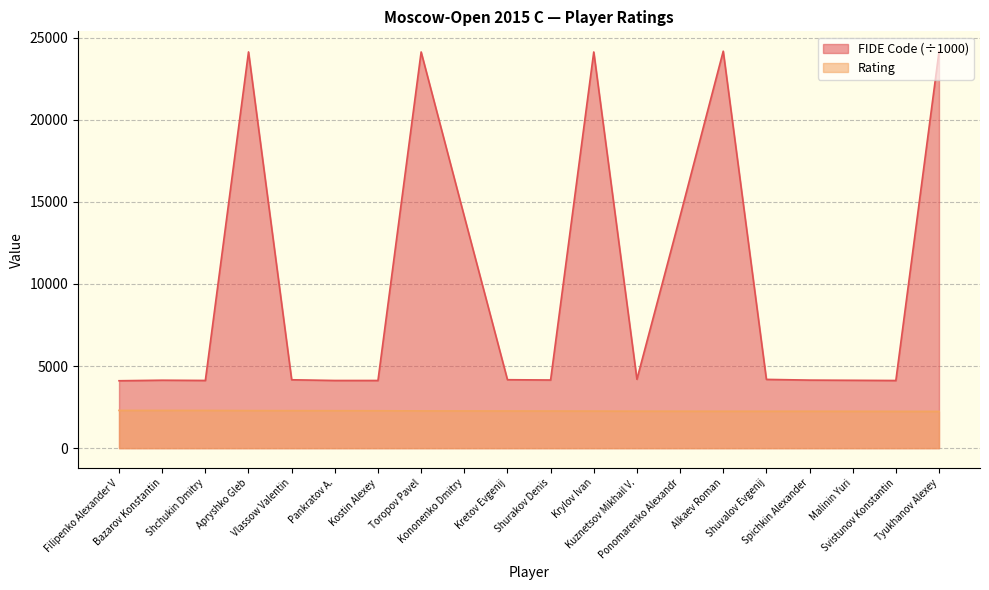

What value does the Rating series have at Bazarov Konstantin?

2298.0